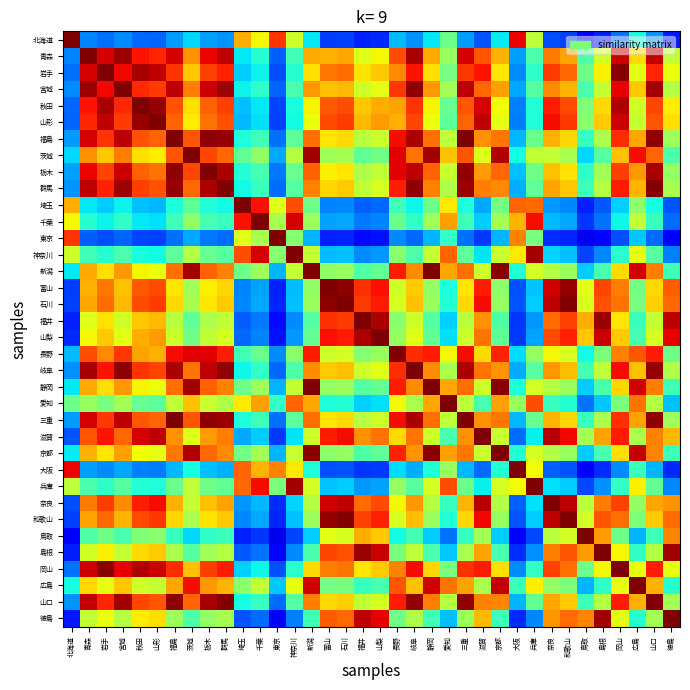

Reading left to right, extract all data points from this chart.

北海道: 北海道=1.0	青森=0.3	岩手=0.2	宮城=0.3	秋田=0.2	山形=0.2	福島=0.3	茨城=0.3	栃木=0.3	群馬=0.3	埼玉=0.7	千葉=0.6	東京=0.9	神奈川=0.6	新潟=0.4	富山=0.2	石川=0.2	福井=0.2	山梨=0.2	長野=0.3	岐阜=0.3	静岡=0.4	愛知=0.5	三重=0.3	滋賀=0.2	京都=0.4	大阪=0.9	兵庫=0.6	奈良=0.2	和歌山=0.2	鳥取=0.1	島根=0.2	岡山=0.2	広島=0.4	山口=0.3	徳島=0.2
青森: 北海道=0.3	青森=1.0	岩手=0.9	宮城=1.0	秋田=0.9	山形=0.9	福島=0.9	茨城=0.8	栃木=0.9	群馬=0.9	埼玉=0.4	千葉=0.4	東京=0.2	神奈川=0.4	新潟=0.7	富山=0.7	石川=0.7	福井=0.6	山梨=0.6	長野=0.8	岐阜=1.0	静岡=0.7	愛知=0.5	三重=0.9	滋賀=0.8	京都=0.7	大阪=0.3	兵庫=0.4	奈良=0.8	和歌山=0.7	鳥取=0.4	島根=0.6	岡山=0.9	広島=0.7	山口=0.9	徳島=0.6
岩手: 北海道=0.2	青森=0.9	岩手=1.0	宮城=0.9	秋田=1.0	山形=0.9	福島=0.9	茨城=0.7	栃木=0.8	群馬=0.9	埼玉=0.3	千葉=0.4	東京=0.2	神奈川=0.4	新潟=0.7	富山=0.8	石川=0.8	福井=0.7	山梨=0.7	長野=0.8	岐阜=0.9	静岡=0.7	愛知=0.5	三重=0.9	滋賀=0.9	京都=0.7	大阪=0.3	兵庫=0.4	奈良=0.8	和歌山=0.8	鳥取=0.5	島根=0.7	岡山=1.0	広島=0.6	山口=0.9	徳島=0.6
宮城: 北海道=0.3	青森=1.0	岩手=0.9	宮城=1.0	秋田=0.9	山形=0.8	福島=0.9	茨城=0.8	栃木=0.9	群馬=1.0	埼玉=0.4	千葉=0.4	東京=0.2	神奈川=0.4	新潟=0.7	富山=0.7	石川=0.7	福井=0.6	山梨=0.6	長野=0.8	岐阜=1.0	静岡=0.7	愛知=0.5	三重=0.9	滋賀=0.8	京都=0.7	大阪=0.3	兵庫=0.5	奈良=0.8	和歌山=0.7	鳥取=0.4	島根=0.6	岡山=0.9	広島=0.7	山口=1.0	徳島=0.6
秋田: 北海道=0.2	青森=0.9	岩手=1.0	宮城=0.9	秋田=1.0	山形=1.0	福島=0.8	茨城=0.7	栃木=0.8	群馬=0.8	埼玉=0.3	千葉=0.4	東京=0.2	神奈川=0.4	新潟=0.6	富山=0.8	石川=0.8	福井=0.7	山梨=0.7	長野=0.7	岐阜=0.9	静岡=0.6	愛知=0.5	三重=0.8	滋賀=0.9	京都=0.6	大阪=0.3	兵庫=0.4	奈良=0.9	和歌山=0.8	鳥取=0.5	島根=0.7	岡山=1.0	広島=0.6	山口=0.8	徳島=0.7
山形: 北海道=0.2	青森=0.9	岩手=0.9	宮城=0.8	秋田=1.0	山形=1.0	福島=0.8	茨城=0.7	栃木=0.8	群馬=0.8	埼玉=0.3	千葉=0.3	東京=0.2	神奈川=0.4	新潟=0.6	富山=0.8	石川=0.8	福井=0.7	山梨=0.7	長野=0.7	岐阜=0.8	静岡=0.6	愛知=0.5	三重=0.8	滋賀=0.9	京都=0.6	大阪=0.2	兵庫=0.4	奈良=0.9	和歌山=0.8	鳥取=0.5	島根=0.7	岡山=0.9	広島=0.6	山口=0.8	徳島=0.7
福島: 北海道=0.3	青森=0.9	岩手=0.9	宮城=0.9	秋田=0.8	山形=0.8	福島=1.0	茨城=0.8	栃木=1.0	群馬=1.0	埼玉=0.4	千葉=0.4	東京=0.2	神奈川=0.5	新潟=0.8	富山=0.7	石川=0.7	福井=0.6	山梨=0.6	長野=0.9	岐阜=1.0	静岡=0.8	愛知=0.6	三重=1.0	滋賀=0.8	京都=0.8	大阪=0.3	兵庫=0.5	奈良=0.7	和歌山=0.7	鳥取=0.4	島根=0.6	岡山=0.9	広島=0.7	山口=1.0	徳島=0.5
茨城: 北海道=0.3	青森=0.8	岩手=0.7	宮城=0.8	秋田=0.7	山形=0.7	福島=0.8	茨城=1.0	栃木=0.8	群馬=0.8	埼玉=0.5	千葉=0.5	東京=0.3	神奈川=0.6	新潟=1.0	富山=0.5	石川=0.6	福井=0.5	山梨=0.5	長野=0.9	岐阜=0.8	静岡=1.0	愛知=0.7	三重=0.8	滋賀=0.6	京都=1.0	大阪=0.4	兵庫=0.6	奈良=0.6	和歌山=0.6	鳥取=0.3	島根=0.5	岡山=0.7	広島=0.9	山口=0.8	徳島=0.4
栃木: 北海道=0.3	青森=0.9	岩手=0.8	宮城=0.9	秋田=0.8	山形=0.8	福島=1.0	茨城=0.8	栃木=1.0	群馬=1.0	埼玉=0.4	千葉=0.4	東京=0.2	神奈川=0.5	新潟=0.8	富山=0.7	石川=0.7	福井=0.6	山梨=0.6	長野=0.9	岐阜=0.9	静岡=0.8	愛知=0.6	三重=1.0	滋賀=0.7	京都=0.8	大阪=0.3	兵庫=0.5	奈良=0.7	和歌山=0.7	鳥取=0.4	島根=0.5	岡山=0.8	広島=0.7	山口=1.0	徳島=0.5
群馬: 北海道=0.3	青森=0.9	岩手=0.9	宮城=1.0	秋田=0.8	山形=0.8	福島=1.0	茨城=0.8	栃木=1.0	群馬=1.0	埼玉=0.4	千葉=0.4	東京=0.2	神奈川=0.5	新潟=0.8	富山=0.7	石川=0.7	福井=0.6	山梨=0.6	長野=0.9	岐阜=1.0	静岡=0.8	愛知=0.6	三重=1.0	滋賀=0.8	京都=0.8	大阪=0.3	兵庫=0.5	奈良=0.7	和歌山=0.7	鳥取=0.4	島根=0.6	岡山=0.9	広島=0.7	山口=1.0	徳島=0.6
埼玉: 北海道=0.7	青森=0.4	岩手=0.3	宮城=0.4	秋田=0.3	山形=0.3	福島=0.4	茨城=0.5	栃木=0.4	群馬=0.4	埼玉=1.0	千葉=0.9	東京=0.6	神奈川=0.8	新潟=0.5	富山=0.3	石川=0.3	福井=0.2	山梨=0.2	長野=0.4	岐阜=0.4	静岡=0.5	愛知=0.7	三重=0.4	滋賀=0.3	京都=0.5	大阪=0.8	兵庫=0.8	奈良=0.3	和歌山=0.3	鳥取=0.2	島根=0.2	岡山=0.3	広島=0.5	山口=0.4	徳島=0.2
千葉: 北海道=0.6	青森=0.4	岩手=0.4	宮城=0.4	秋田=0.4	山形=0.3	福島=0.4	茨城=0.5	栃木=0.4	群馬=0.4	埼玉=0.9	千葉=1.0	東京=0.6	神奈川=0.9	新潟=0.5	富山=0.3	石川=0.3	福井=0.2	山梨=0.3	長野=0.5	岐阜=0.4	静岡=0.5	愛知=0.7	三重=0.4	滋賀=0.3	京都=0.5	大阪=0.7	兵庫=0.9	奈良=0.3	和歌山=0.3	鳥取=0.2	島根=0.2	岡山=0.4	広島=0.6	山口=0.4	徳島=0.2
東京: 北海道=0.9	青森=0.2	岩手=0.2	宮城=0.2	秋田=0.2	山形=0.2	福島=0.2	茨城=0.3	栃木=0.2	群馬=0.2	埼玉=0.6	千葉=0.6	東京=1.0	神奈川=0.5	新潟=0.3	富山=0.2	石川=0.2	福井=0.1	山梨=0.1	長野=0.3	岐阜=0.2	静岡=0.3	愛知=0.4	三重=0.2	滋賀=0.2	京都=0.3	大阪=0.8	兵庫=0.5	奈良=0.2	和歌山=0.2	鳥取=0.1	島根=0.1	岡山=0.2	広島=0.3	山口=0.2	徳島=0.1
神奈川: 北海道=0.6	青森=0.4	岩手=0.4	宮城=0.4	秋田=0.4	山形=0.4	福島=0.5	茨城=0.6	栃木=0.5	群馬=0.5	埼玉=0.8	千葉=0.9	東京=0.5	神奈川=1.0	新潟=0.6	富山=0.3	石川=0.3	福井=0.3	山梨=0.3	長野=0.5	岐阜=0.4	静岡=0.6	愛知=0.8	三重=0.5	滋賀=0.4	京都=0.6	大阪=0.7	兵庫=1.0	奈良=0.3	和歌山=0.3	鳥取=0.2	島根=0.3	岡山=0.4	広島=0.6	山口=0.5	徳島=0.3
新潟: 北海道=0.4	青森=0.7	岩手=0.7	宮城=0.7	秋田=0.6	山形=0.6	福島=0.8	茨城=1.0	栃木=0.8	群馬=0.8	埼玉=0.5	千葉=0.5	東京=0.3	神奈川=0.6	新潟=1.0	富山=0.5	石川=0.5	福井=0.5	山梨=0.5	長野=0.9	岐阜=0.8	静岡=1.0	愛知=0.7	三重=0.8	滋賀=0.6	京都=1.0	大阪=0.4	兵庫=0.6	奈良=0.6	和歌山=0.5	鳥取=0.3	島根=0.4	岡山=0.7	広島=0.9	山口=0.8	徳島=0.4
富山: 北海道=0.2	青森=0.7	岩手=0.8	宮城=0.7	秋田=0.8	山形=0.8	福島=0.7	茨城=0.5	栃木=0.7	群馬=0.7	埼玉=0.3	千葉=0.3	東京=0.2	神奈川=0.3	新潟=0.5	富山=1.0	石川=1.0	福井=0.9	山梨=0.9	長野=0.6	岐阜=0.7	静岡=0.5	愛知=0.4	三重=0.7	滋賀=0.9	京都=0.5	大阪=0.2	兵庫=0.3	奈良=0.9	和歌山=1.0	鳥取=0.6	島根=0.8	岡山=0.8	広島=0.5	山口=0.7	徳島=0.8
石川: 北海道=0.2	青森=0.7	岩手=0.8	宮城=0.7	秋田=0.8	山形=0.8	福島=0.7	茨城=0.6	栃木=0.7	群馬=0.7	埼玉=0.3	千葉=0.3	東京=0.2	神奈川=0.3	新潟=0.5	富山=1.0	石川=1.0	福井=0.8	山梨=0.9	長野=0.6	岐阜=0.7	静岡=0.5	愛知=0.4	三重=0.7	滋賀=0.9	京都=0.5	大阪=0.2	兵庫=0.3	奈良=0.9	和歌山=1.0	鳥取=0.6	島根=0.8	岡山=0.8	広島=0.5	山口=0.7	徳島=0.8
福井: 北海道=0.2	青森=0.6	岩手=0.7	宮城=0.6	秋田=0.7	山形=0.7	福島=0.6	茨城=0.5	栃木=0.6	群馬=0.6	埼玉=0.2	千葉=0.2	東京=0.1	神奈川=0.3	新潟=0.5	富山=0.9	石川=0.8	福井=1.0	山梨=1.0	長野=0.5	岐阜=0.6	静岡=0.5	愛知=0.3	三重=0.6	滋賀=0.8	京都=0.4	大阪=0.2	兵庫=0.3	奈良=0.8	和歌山=0.8	鳥取=0.7	島根=1.0	岡山=0.7	広島=0.4	山口=0.6	徳島=0.9
山梨: 北海道=0.2	青森=0.6	岩手=0.7	宮城=0.6	秋田=0.7	山形=0.7	福島=0.6	茨城=0.5	栃木=0.6	群馬=0.6	埼玉=0.2	千葉=0.3	東京=0.1	神奈川=0.3	新潟=0.5	富山=0.9	石川=0.9	福井=1.0	山梨=1.0	長野=0.5	岐阜=0.6	静岡=0.5	愛知=0.3	三重=0.6	滋賀=0.8	京都=0.5	大阪=0.2	兵庫=0.3	奈良=0.8	和歌山=0.9	鳥取=0.7	島根=0.9	岡山=0.7	広島=0.4	山口=0.6	徳島=0.9
長野: 北海道=0.3	青森=0.8	岩手=0.8	宮城=0.8	秋田=0.7	山形=0.7	福島=0.9	茨城=0.9	栃木=0.9	群馬=0.9	埼玉=0.4	千葉=0.5	東京=0.3	神奈川=0.5	新潟=0.9	富山=0.6	石川=0.6	福井=0.5	山梨=0.5	長野=1.0	岐阜=0.9	静岡=0.9	愛知=0.6	三重=0.9	滋賀=0.7	京都=0.9	大阪=0.3	兵庫=0.5	奈良=0.6	和歌山=0.6	鳥取=0.4	島根=0.5	岡山=0.8	広島=0.8	山口=0.9	徳島=0.5
岐阜: 北海道=0.3	青森=1.0	岩手=0.9	宮城=1.0	秋田=0.9	山形=0.8	福島=1.0	茨城=0.8	栃木=0.9	群馬=1.0	埼玉=0.4	千葉=0.4	東京=0.2	神奈川=0.4	新潟=0.8	富山=0.7	石川=0.7	福井=0.6	山梨=0.6	長野=0.9	岐阜=1.0	静岡=0.8	愛知=0.6	三重=1.0	滋賀=0.8	京都=0.8	大阪=0.3	兵庫=0.5	奈良=0.7	和歌山=0.7	鳥取=0.4	島根=0.6	岡山=0.9	広島=0.7	山口=1.0	徳島=0.6
静岡: 北海道=0.4	青森=0.7	岩手=0.7	宮城=0.7	秋田=0.6	山形=0.6	福島=0.8	茨城=1.0	栃木=0.8	群馬=0.8	埼玉=0.5	千葉=0.5	東京=0.3	神奈川=0.6	新潟=1.0	富山=0.5	石川=0.5	福井=0.5	山梨=0.5	長野=0.9	岐阜=0.8	静岡=1.0	愛知=0.7	三重=0.8	滋賀=0.6	京都=1.0	大阪=0.4	兵庫=0.6	奈良=0.6	和歌山=0.5	鳥取=0.3	島根=0.4	岡山=0.7	広島=0.9	山口=0.8	徳島=0.4
愛知: 北海道=0.5	青森=0.5	岩手=0.5	宮城=0.5	秋田=0.5	山形=0.5	福島=0.6	茨城=0.7	栃木=0.6	群馬=0.6	埼玉=0.7	千葉=0.7	東京=0.4	神奈川=0.8	新潟=0.7	富山=0.4	石川=0.4	福井=0.3	山梨=0.3	長野=0.6	岐阜=0.6	静岡=0.7	愛知=1.0	三重=0.6	滋賀=0.4	京都=0.7	大阪=0.5	兵庫=0.8	奈良=0.4	和歌山=0.4	鳥取=0.2	島根=0.3	岡山=0.5	広島=0.8	山口=0.6	徳島=0.3
三重: 北海道=0.3	青森=0.9	岩手=0.9	宮城=0.9	秋田=0.8	山形=0.8	福島=1.0	茨城=0.8	栃木=1.0	群馬=1.0	埼玉=0.4	千葉=0.4	東京=0.2	神奈川=0.5	新潟=0.8	富山=0.7	石川=0.7	福井=0.6	山梨=0.6	長野=0.9	岐阜=1.0	静岡=0.8	愛知=0.6	三重=1.0	滋賀=0.8	京都=0.8	大阪=0.3	兵庫=0.5	奈良=0.7	和歌山=0.7	鳥取=0.4	島根=0.6	岡山=0.9	広島=0.7	山口=1.0	徳島=0.5
滋賀: 北海道=0.2	青森=0.8	岩手=0.9	宮城=0.8	秋田=0.9	山形=0.9	福島=0.8	茨城=0.6	栃木=0.7	群馬=0.8	埼玉=0.3	千葉=0.3	東京=0.2	神奈川=0.4	新潟=0.6	富山=0.9	石川=0.9	福井=0.8	山梨=0.8	長野=0.7	岐阜=0.8	静岡=0.6	愛知=0.4	三重=0.8	滋賀=1.0	京都=0.6	大阪=0.2	兵庫=0.4	奈良=0.9	和歌山=0.9	鳥取=0.5	島根=0.7	岡山=0.9	広島=0.6	山口=0.8	徳島=0.7
京都: 北海道=0.4	青森=0.7	岩手=0.7	宮城=0.7	秋田=0.6	山形=0.6	福島=0.8	茨城=1.0	栃木=0.8	群馬=0.8	埼玉=0.5	千葉=0.5	東京=0.3	神奈川=0.6	新潟=1.0	富山=0.5	石川=0.5	福井=0.4	山梨=0.5	長野=0.9	岐阜=0.8	静岡=1.0	愛知=0.7	三重=0.8	滋賀=0.6	京都=1.0	大阪=0.4	兵庫=0.6	奈良=0.6	和歌山=0.5	鳥取=0.3	島根=0.4	岡山=0.7	広島=0.9	山口=0.8	徳島=0.4
大阪: 北海道=0.9	青森=0.3	岩手=0.3	宮城=0.3	秋田=0.3	山形=0.2	福島=0.3	茨城=0.4	栃木=0.3	群馬=0.3	埼玉=0.8	千葉=0.7	東京=0.8	神奈川=0.7	新潟=0.4	富山=0.2	石川=0.2	福井=0.2	山梨=0.2	長野=0.3	岐阜=0.3	静岡=0.4	愛知=0.5	三重=0.3	滋賀=0.2	京都=0.4	大阪=1.0	兵庫=0.6	奈良=0.2	和歌山=0.2	鳥取=0.1	島根=0.2	岡山=0.3	広島=0.4	山口=0.3	徳島=0.2
兵庫: 北海道=0.6	青森=0.4	岩手=0.4	宮城=0.5	秋田=0.4	山形=0.4	福島=0.5	茨城=0.6	栃木=0.5	群馬=0.5	埼玉=0.8	千葉=0.9	東京=0.5	神奈川=1.0	新潟=0.6	富山=0.3	石川=0.3	福井=0.3	山梨=0.3	長野=0.5	岐阜=0.5	静岡=0.6	愛知=0.8	三重=0.5	滋賀=0.4	京都=0.6	大阪=0.6	兵庫=1.0	奈良=0.3	和歌山=0.3	鳥取=0.2	島根=0.3	岡山=0.4	広島=0.7	山口=0.5	徳島=0.3
奈良: 北海道=0.2	青森=0.8	岩手=0.8	宮城=0.8	秋田=0.9	山形=0.9	福島=0.7	茨城=0.6	栃木=0.7	群馬=0.7	埼玉=0.3	千葉=0.3	東京=0.2	神奈川=0.3	新潟=0.6	富山=0.9	石川=0.9	福井=0.8	山梨=0.8	長野=0.6	岐阜=0.7	静岡=0.6	愛知=0.4	三重=0.7	滋賀=0.9	京都=0.6	大阪=0.2	兵庫=0.3	奈良=1.0	和歌山=0.9	鳥取=0.6	島根=0.8	岡山=0.8	広島=0.5	山口=0.7	徳島=0.8
和歌山: 北海道=0.2	青森=0.7	岩手=0.8	宮城=0.7	秋田=0.8	山形=0.8	福島=0.7	茨城=0.6	栃木=0.7	群馬=0.7	埼玉=0.3	千葉=0.3	東京=0.2	神奈川=0.3	新潟=0.5	富山=1.0	石川=1.0	福井=0.8	山梨=0.9	長野=0.6	岐阜=0.7	静岡=0.5	愛知=0.4	三重=0.7	滋賀=0.9	京都=0.5	大阪=0.2	兵庫=0.3	奈良=0.9	和歌山=1.0	鳥取=0.6	島根=0.8	岡山=0.8	広島=0.5	山口=0.7	徳島=0.8
鳥取: 北海道=0.1	青森=0.4	岩手=0.5	宮城=0.4	秋田=0.5	山形=0.5	福島=0.4	茨城=0.3	栃木=0.4	群馬=0.4	埼玉=0.2	千葉=0.2	東京=0.1	神奈川=0.2	新潟=0.3	富山=0.6	石川=0.6	福井=0.7	山梨=0.7	長野=0.4	岐阜=0.4	静岡=0.3	愛知=0.2	三重=0.4	滋賀=0.5	京都=0.3	大阪=0.1	兵庫=0.2	奈良=0.6	和歌山=0.6	鳥取=1.0	島根=0.7	岡山=0.5	広島=0.3	山口=0.4	徳島=0.8
島根: 北海道=0.2	青森=0.6	岩手=0.7	宮城=0.6	秋田=0.7	山形=0.7	福島=0.6	茨城=0.5	栃木=0.5	群馬=0.6	埼玉=0.2	千葉=0.2	東京=0.1	神奈川=0.3	新潟=0.4	富山=0.8	石川=0.8	福井=1.0	山梨=0.9	長野=0.5	岐阜=0.6	静岡=0.4	愛知=0.3	三重=0.6	滋賀=0.7	京都=0.4	大阪=0.2	兵庫=0.3	奈良=0.8	和歌山=0.8	鳥取=0.7	島根=1.0	岡山=0.6	広島=0.4	山口=0.6	徳島=1.0
岡山: 北海道=0.2	青森=0.9	岩手=1.0	宮城=0.9	秋田=1.0	山形=0.9	福島=0.9	茨城=0.7	栃木=0.8	群馬=0.9	埼玉=0.3	千葉=0.4	東京=0.2	神奈川=0.4	新潟=0.7	富山=0.8	石川=0.8	福井=0.7	山梨=0.7	長野=0.8	岐阜=0.9	静岡=0.7	愛知=0.5	三重=0.9	滋賀=0.9	京都=0.7	大阪=0.3	兵庫=0.4	奈良=0.8	和歌山=0.8	鳥取=0.5	島根=0.6	岡山=1.0	広島=0.6	山口=0.9	徳島=0.6
広島: 北海道=0.4	青森=0.7	岩手=0.6	宮城=0.7	秋田=0.6	山形=0.6	福島=0.7	茨城=0.9	栃木=0.7	群馬=0.7	埼玉=0.5	千葉=0.6	東京=0.3	神奈川=0.6	新潟=0.9	富山=0.5	石川=0.5	福井=0.4	山梨=0.4	長野=0.8	岐阜=0.7	静岡=0.9	愛知=0.8	三重=0.7	滋賀=0.6	京都=0.9	大阪=0.4	兵庫=0.7	奈良=0.5	和歌山=0.5	鳥取=0.3	島根=0.4	岡山=0.6	広島=1.0	山口=0.7	徳島=0.4
山口: 北海道=0.3	青森=0.9	岩手=0.9	宮城=1.0	秋田=0.8	山形=0.8	福島=1.0	茨城=0.8	栃木=1.0	群馬=1.0	埼玉=0.4	千葉=0.4	東京=0.2	神奈川=0.5	新潟=0.8	富山=0.7	石川=0.7	福井=0.6	山梨=0.6	長野=0.9	岐阜=1.0	静岡=0.8	愛知=0.6	三重=1.0	滋賀=0.8	京都=0.8	大阪=0.3	兵庫=0.5	奈良=0.7	和歌山=0.7	鳥取=0.4	島根=0.6	岡山=0.9	広島=0.7	山口=1.0	徳島=0.6
徳島: 北海道=0.2	青森=0.6	岩手=0.6	宮城=0.6	秋田=0.7	山形=0.7	福島=0.5	茨城=0.4	栃木=0.5	群馬=0.6	埼玉=0.2	千葉=0.2	東京=0.1	神奈川=0.3	新潟=0.4	富山=0.8	石川=0.8	福井=0.9	山梨=0.9	長野=0.5	岐阜=0.6	静岡=0.4	愛知=0.3	三重=0.5	滋賀=0.7	京都=0.4	大阪=0.2	兵庫=0.3	奈良=0.8	和歌山=0.8	鳥取=0.8	島根=1.0	岡山=0.6	広島=0.4	山口=0.6	徳島=1.0